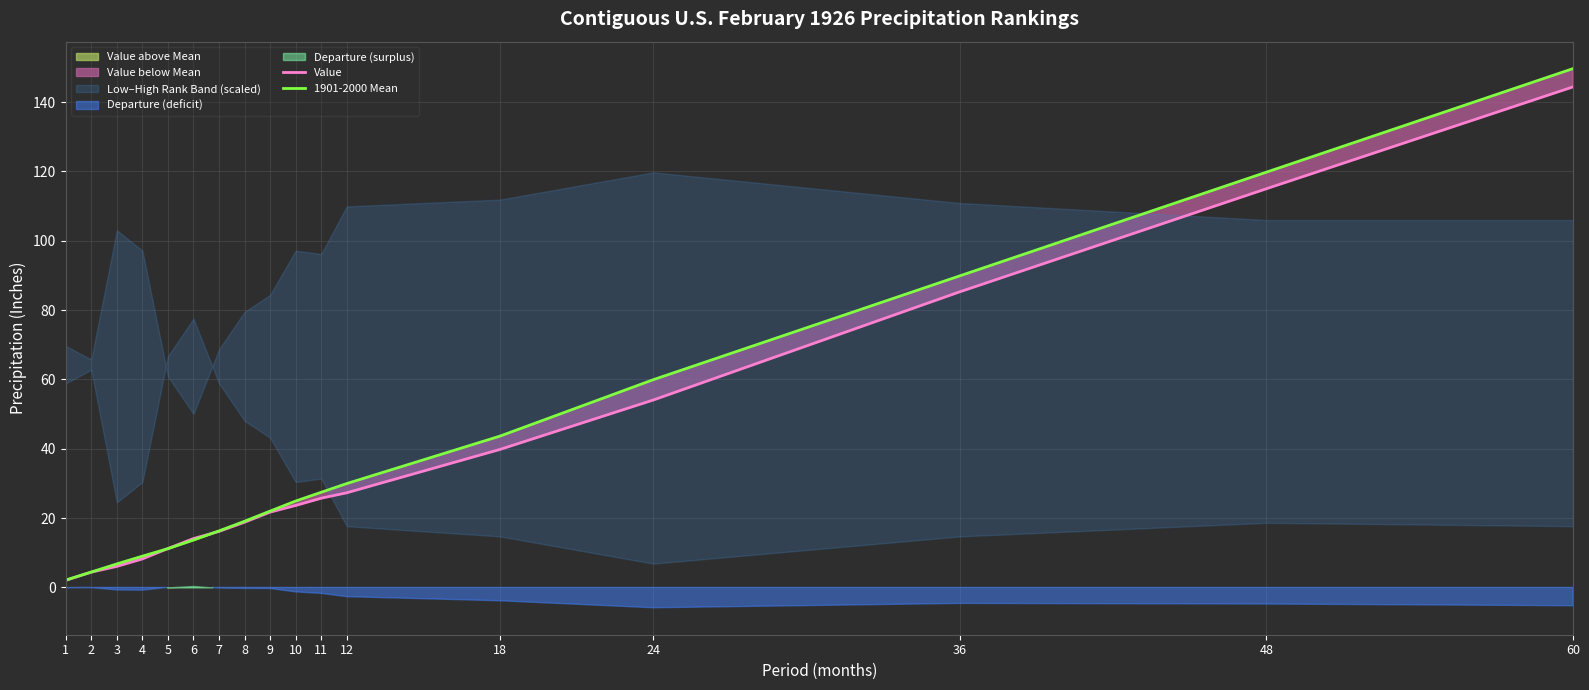

Reading right to left, what are all the values shown in this chart?

Value: 60=144.4	48=115.0	36=85.3	24=54.1	18=39.8	12=27.3	11=25.7	10=23.6	9=21.7	8=18.8	7=16.2	6=14.1	5=11.2	4=8.2	3=6.1	2=4.4	1=2.0
1901-2000 Mean: 60=149.6	48=119.8	36=89.9	24=59.9	18=43.6	12=30.0	11=27.4	10=24.9	9=22.0	8=19.1	7=16.3	6=13.7	5=11.2	4=9.0	3=6.8	2=4.5	1=2.1